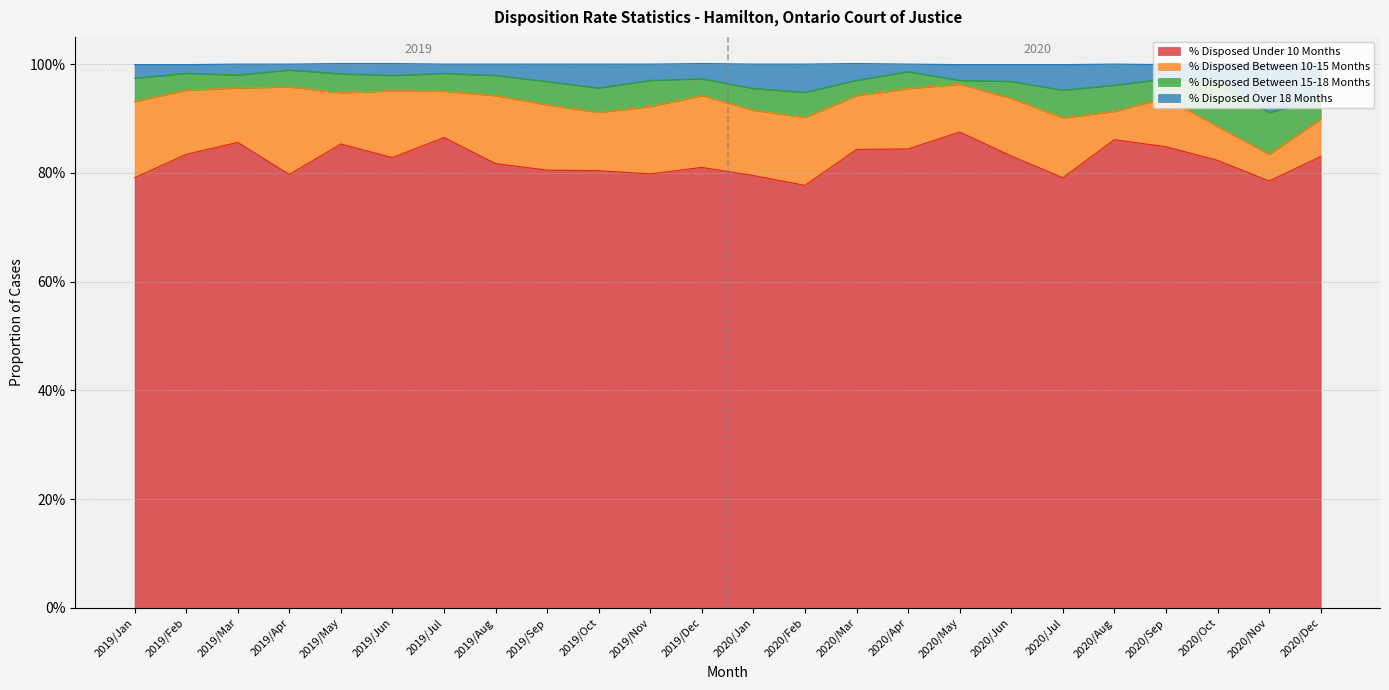

At how many categories does at least one series exceed 0?

24